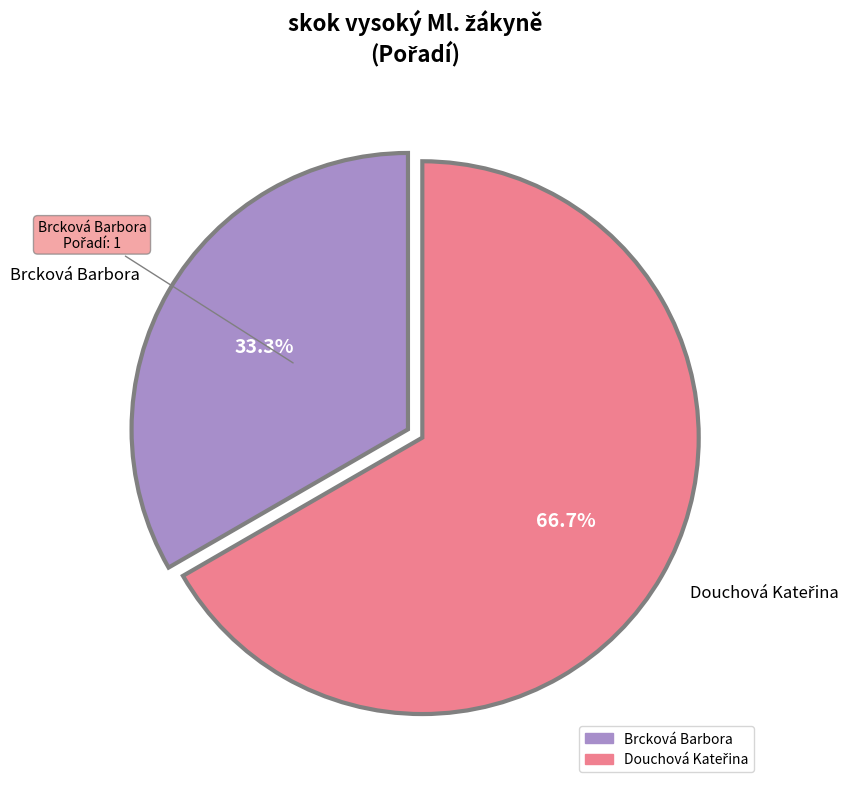

What portion of the pie excludes Brcková Barbora?

66.7%